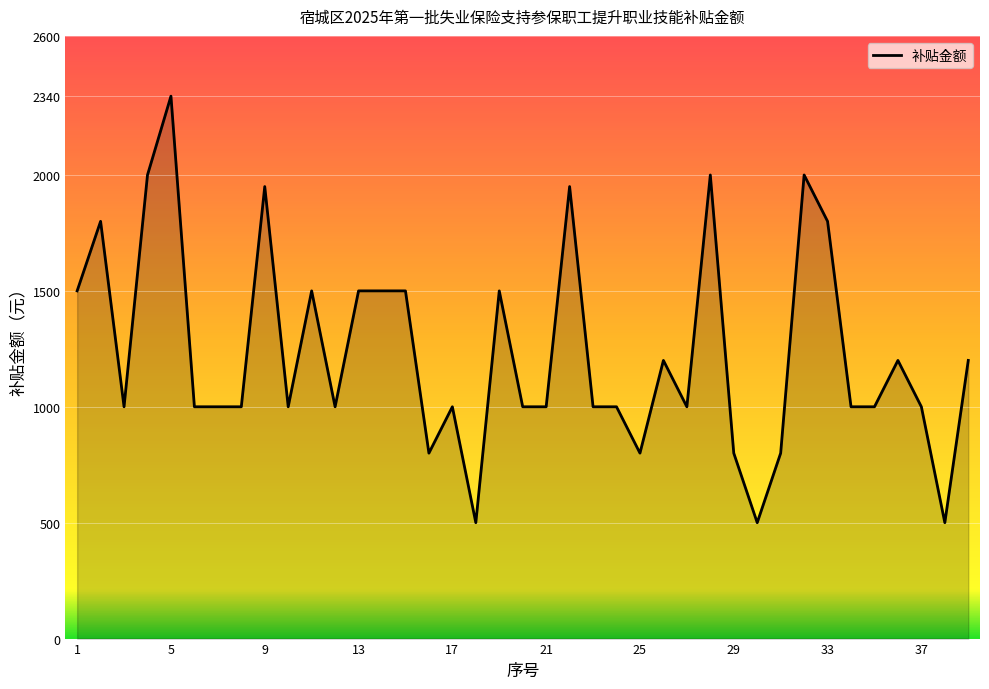

What is the change in value from 3 to 9?

+950